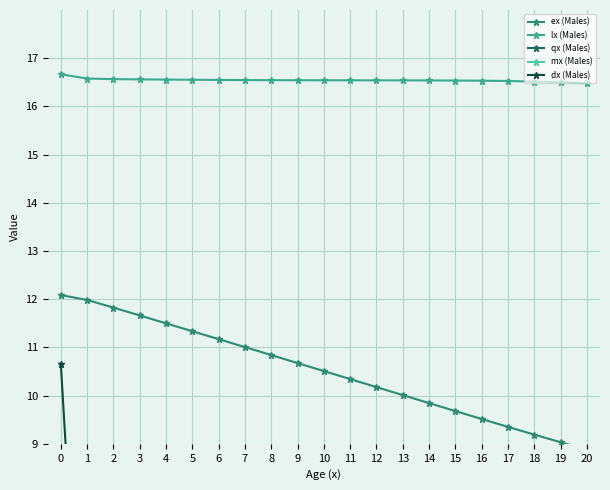

True or false: lx (Males) has more than 2 interior local peaks.

False